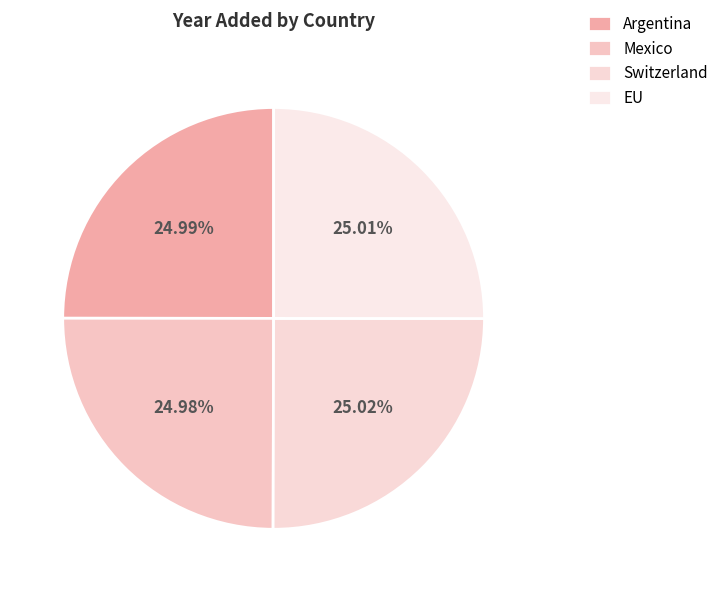

Is the sum of Switzerland and Argentina greater than half?

Yes